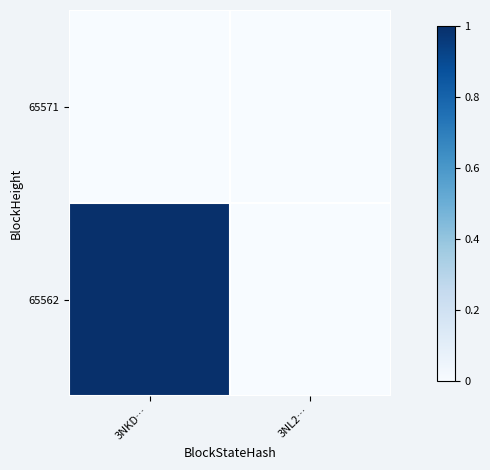

List the series in order of their peak value, highest first.

65562, 65571